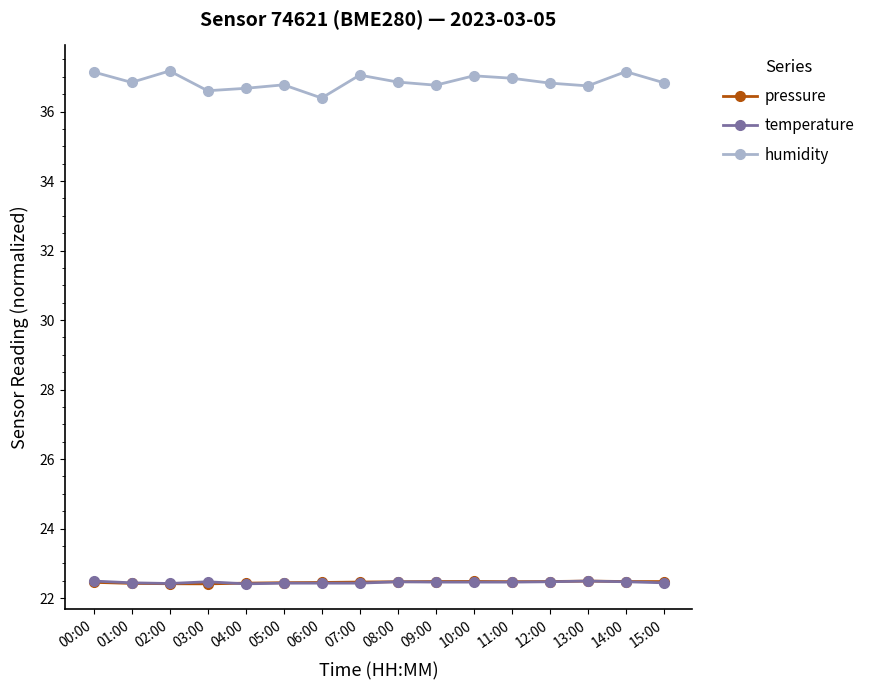

What is the difference between the highest and lowest values at 08:00?

14.4